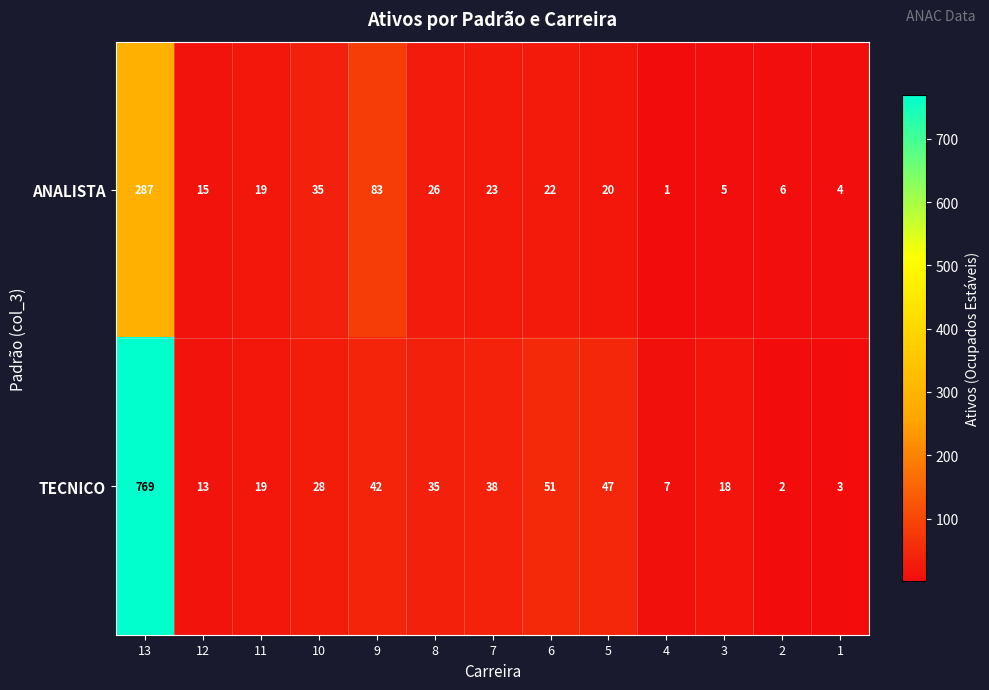

Count the number of data series in this chart.

2